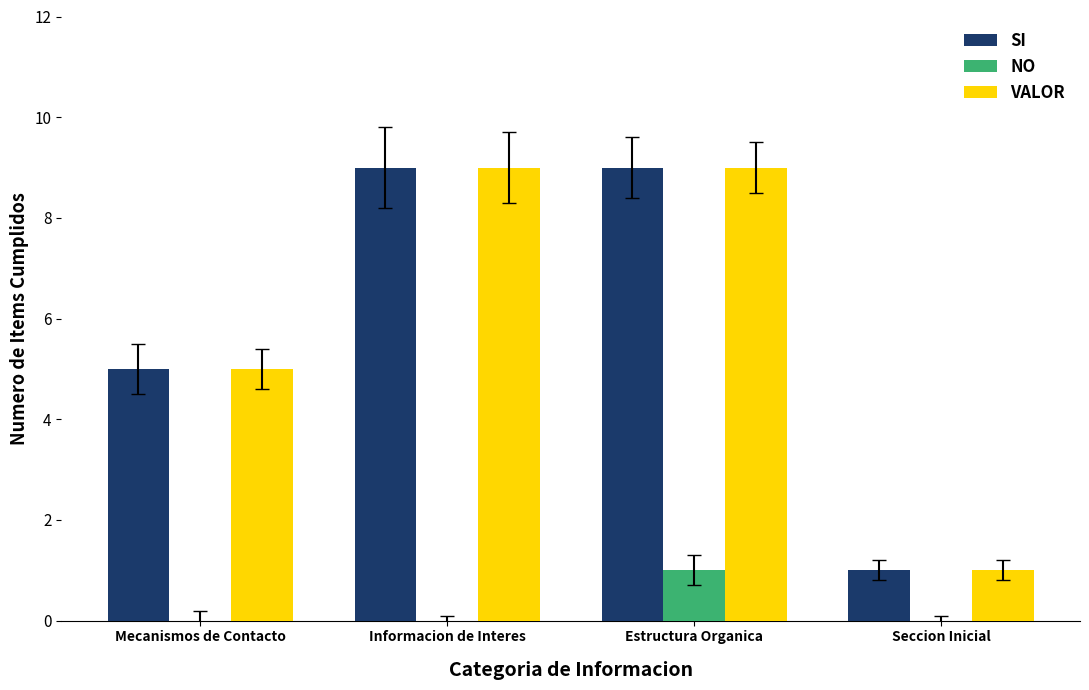

What is the highest value of the SI series?

9